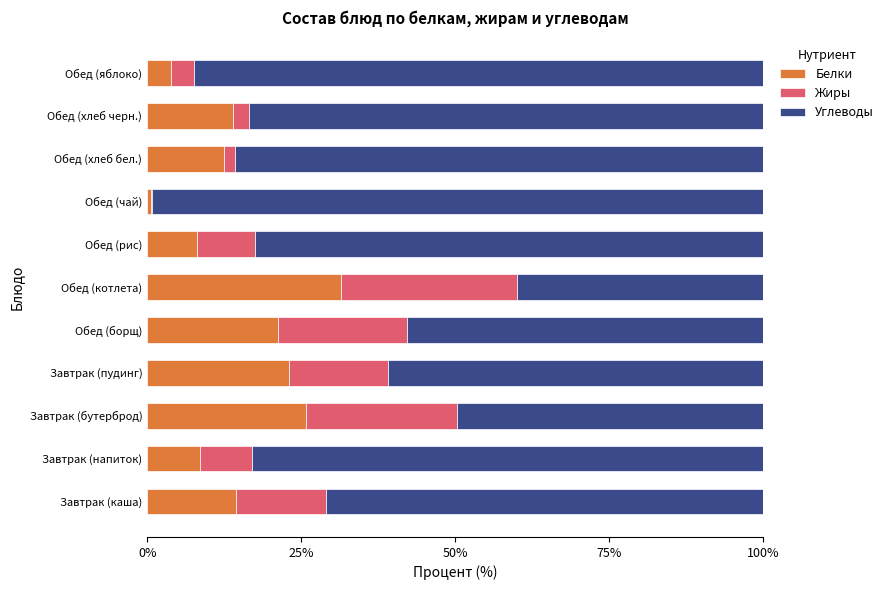

What is the total value across all series at Завтрак (напиток)?

100.0